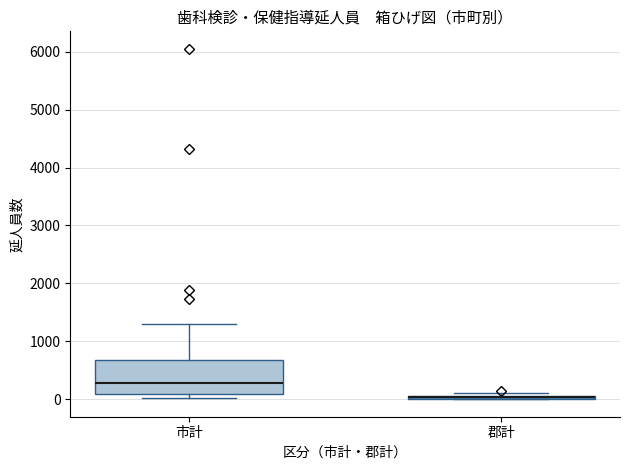

Comparing the boxes themselves (not the whiskers), which one is the tallest?

市計